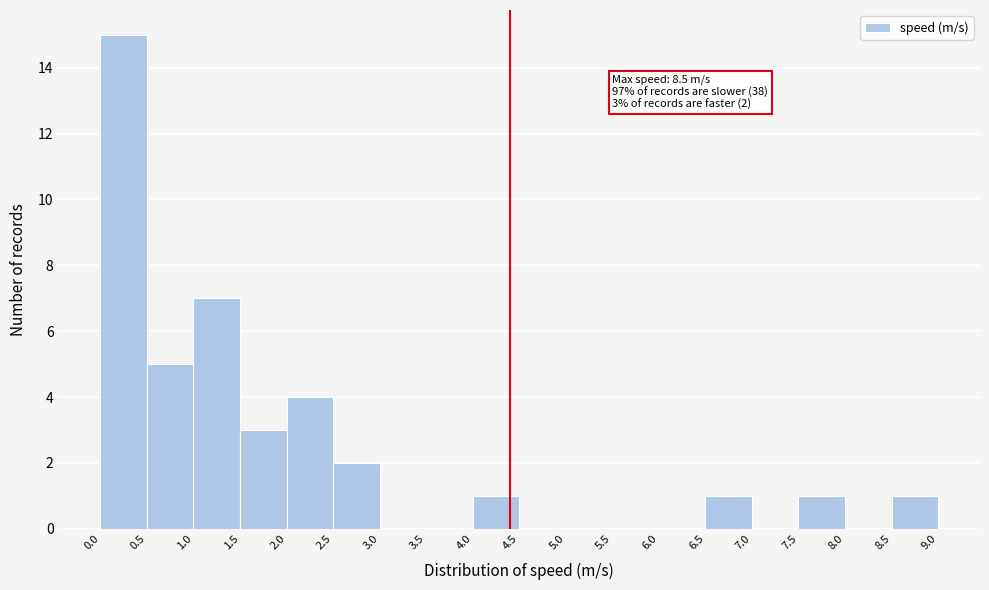

Which range on the x-axis has the tallest bar?

0.0 to 0.5